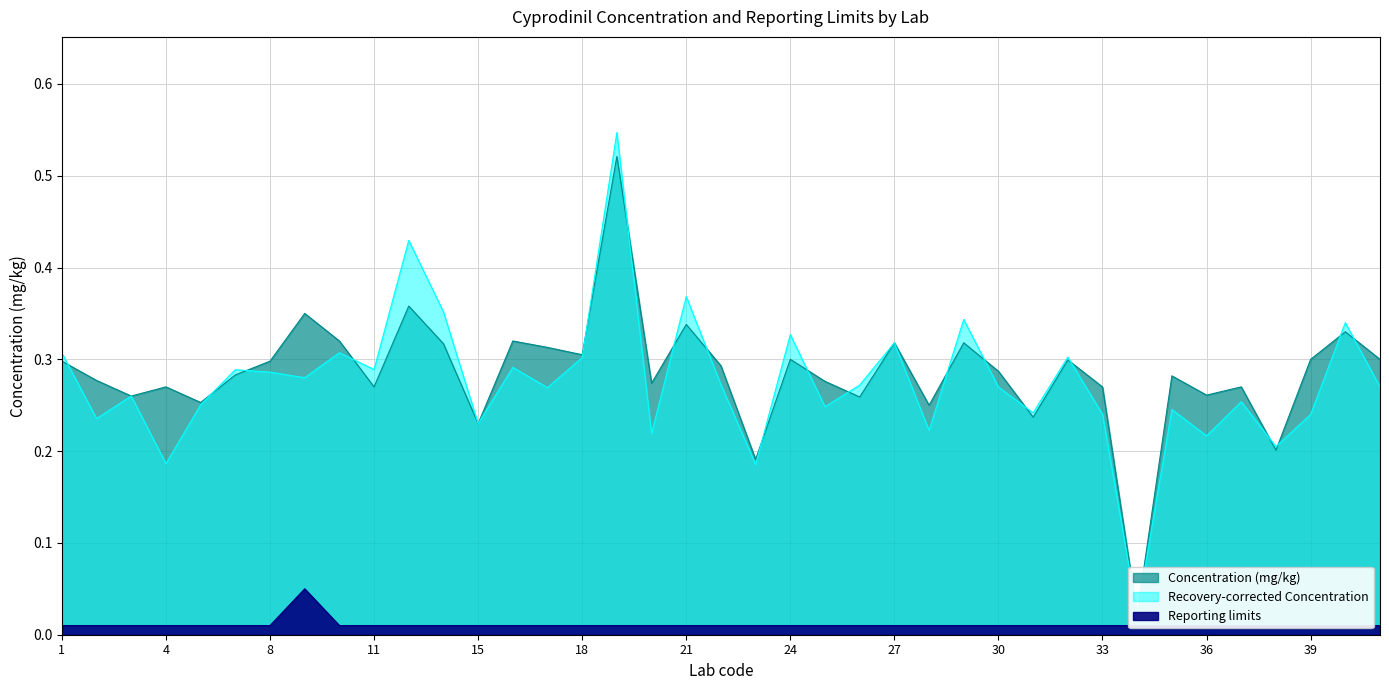

The Concentration (mg/kg) series shows 0.1 at 11. True or false?

False